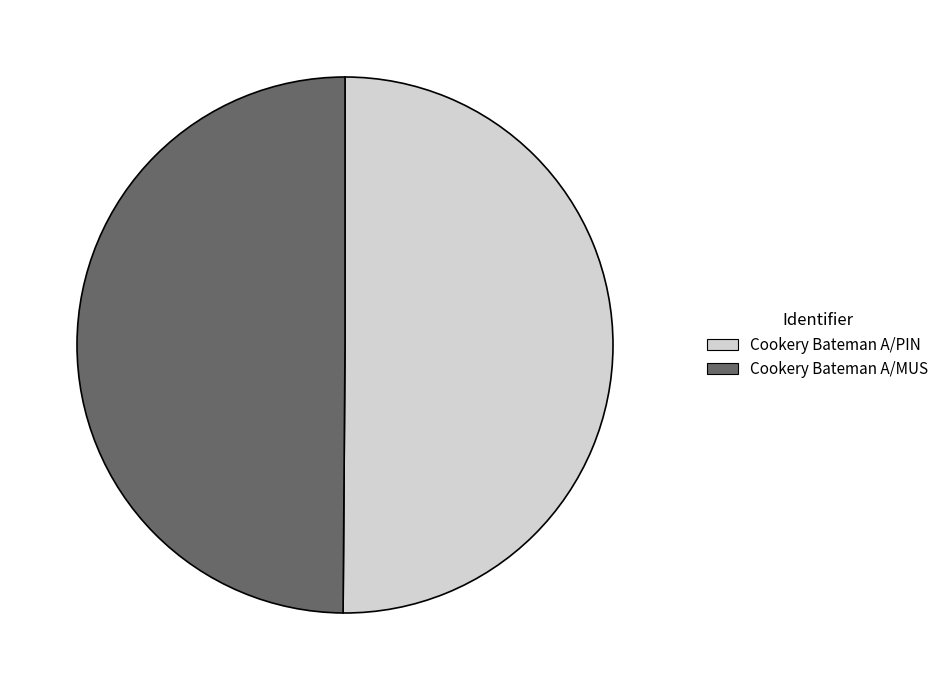

True or false: Cookery Bateman A/MUS accounts for 57% of the total.

False